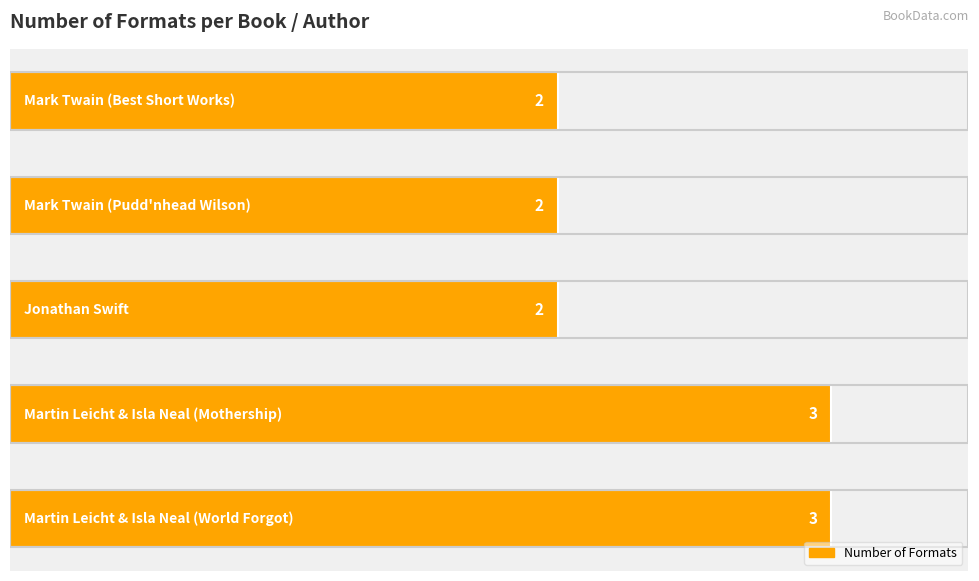

How many values exceed 2?

2